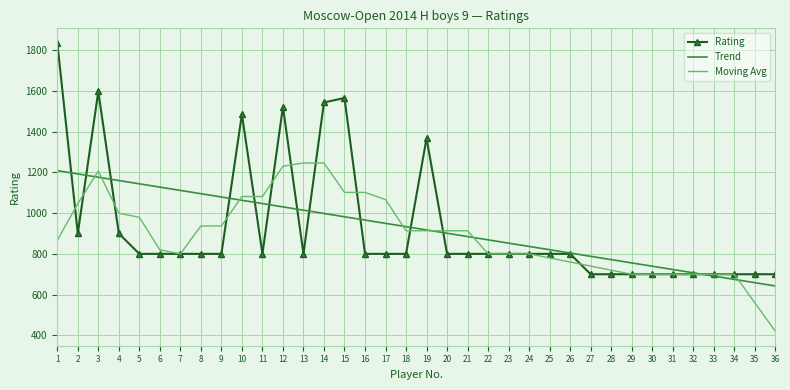

What is the difference between the maximum and minimum values in the Rating series?

1136.0